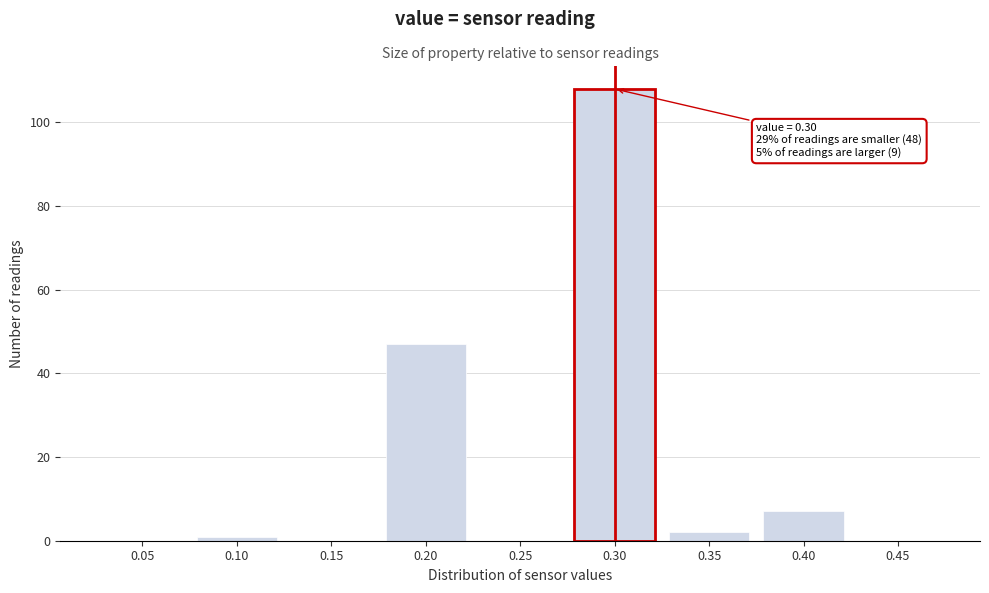

Reading right to left, what are all the values shown in this chart?

0.45=0	0.40=7	0.35=2	0.30=108	0.25=0	0.20=47	0.15=0	0.10=1	0.05=0